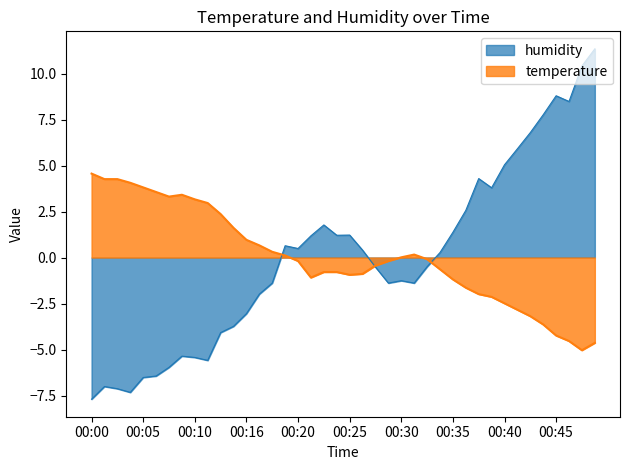

How many values in humidity are above zero?

20